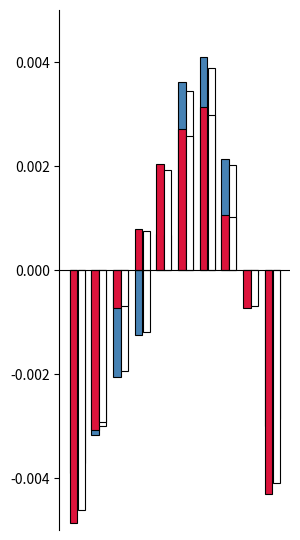

Is the value of Temperatura (ºC) at 0 greater than the value of Hezetasuna (%) at 8?

No